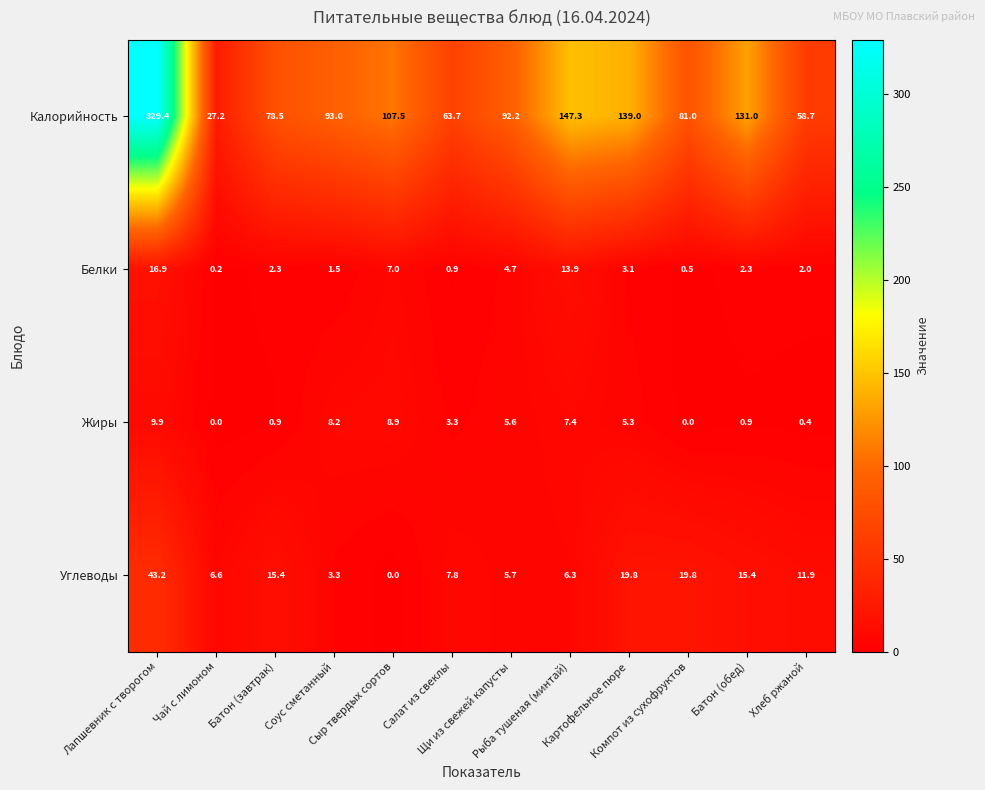

How many distinct data groups are displayed?

4